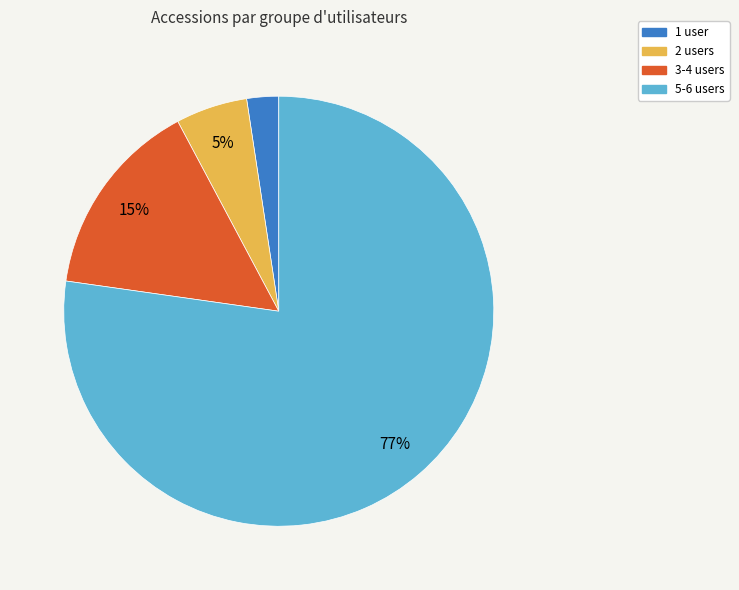

Which has a higher value, 2 users or 1 user?

2 users